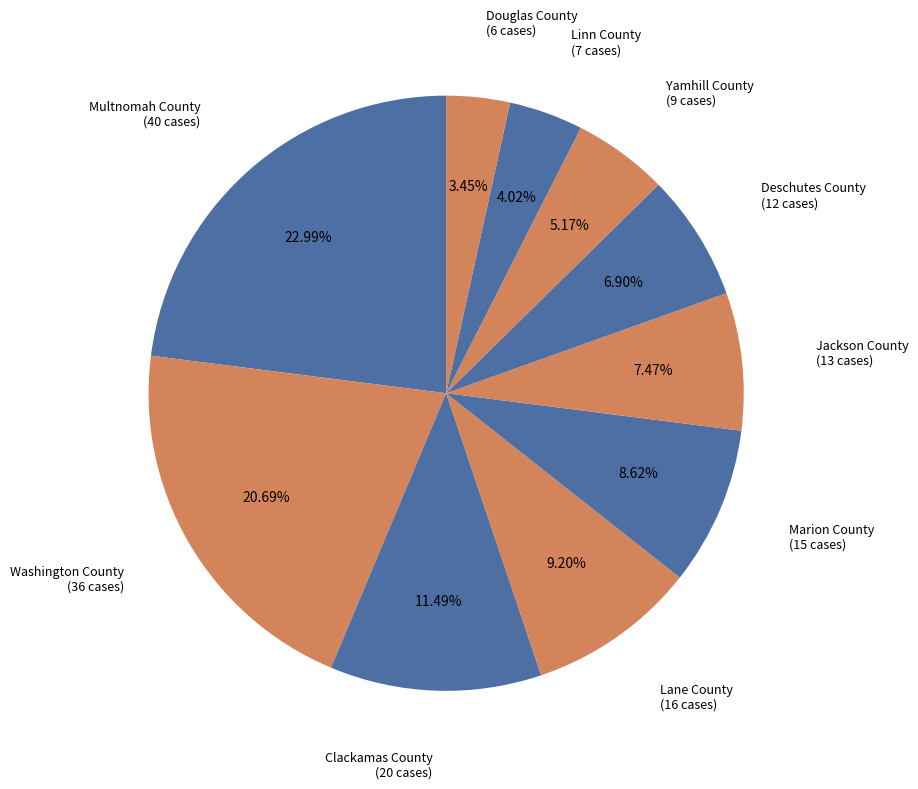

How many segments does this pie chart have?

10